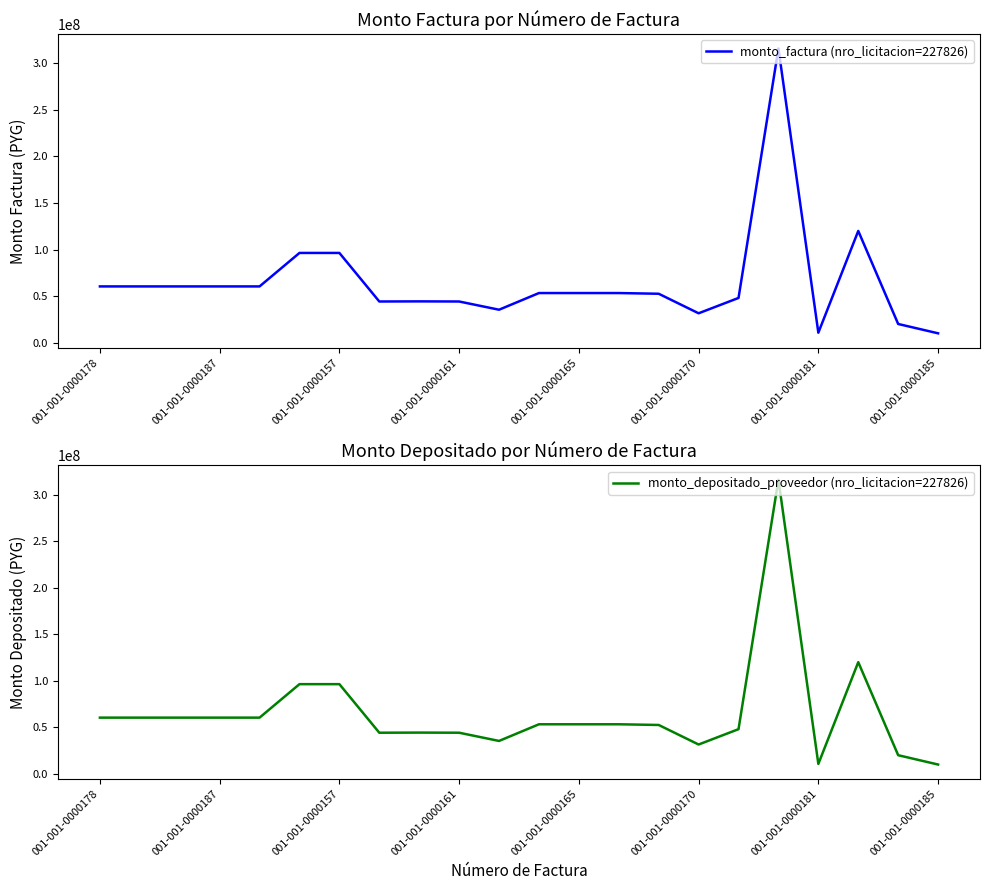

What is the value of the monto_factura (nro_licitacion=227826) point at the 15th from the left?

52500000